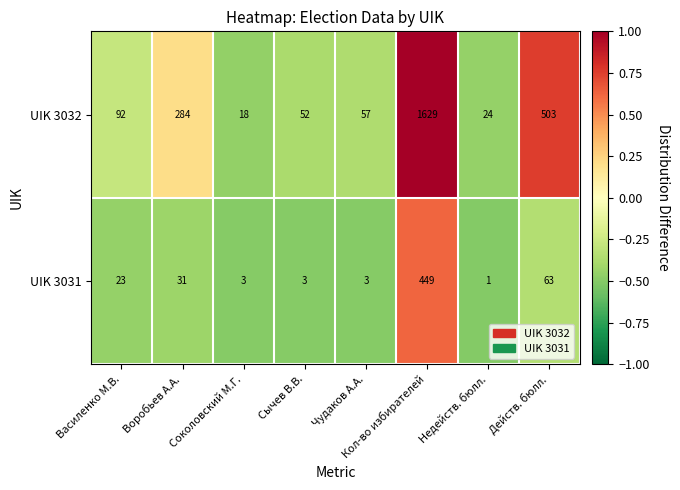

True or false: UIK 3032 has a value of 1629 at Кол-во избирателей.

True